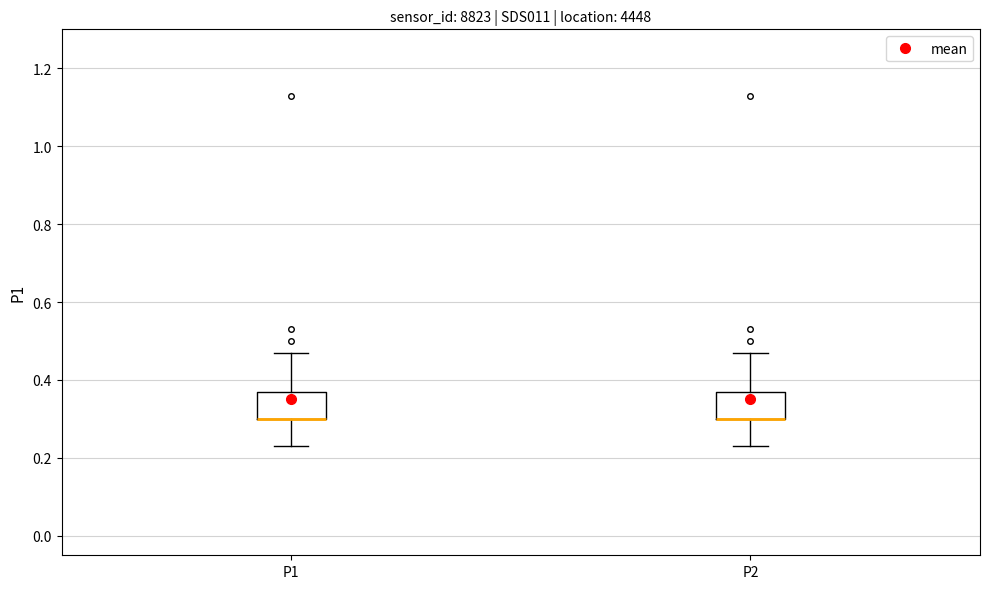

Reading left to right, transcribe this box plot: for each box, give where its median line is, the range the box spans, and where its two whiskers end, as read against the y-axis. The values are not printed on the chart, so give them approximately, as read against the axis.

P1: median 0.30 (drawn on the box's lower edge), box 0.30 to 0.38, whiskers 0.24 to 0.48
P2: median 0.30 (drawn on the box's lower edge), box 0.30 to 0.38, whiskers 0.24 to 0.48